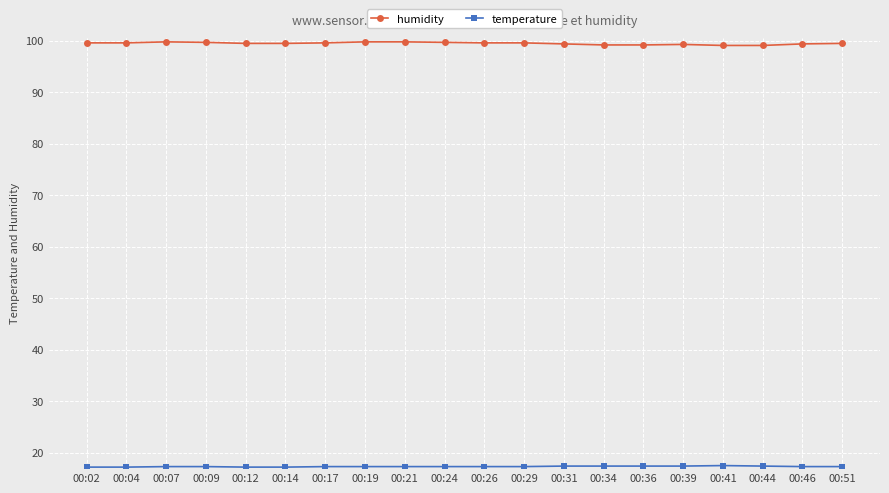

The value of humidity at 00:26 is 131.4. True or false?

False